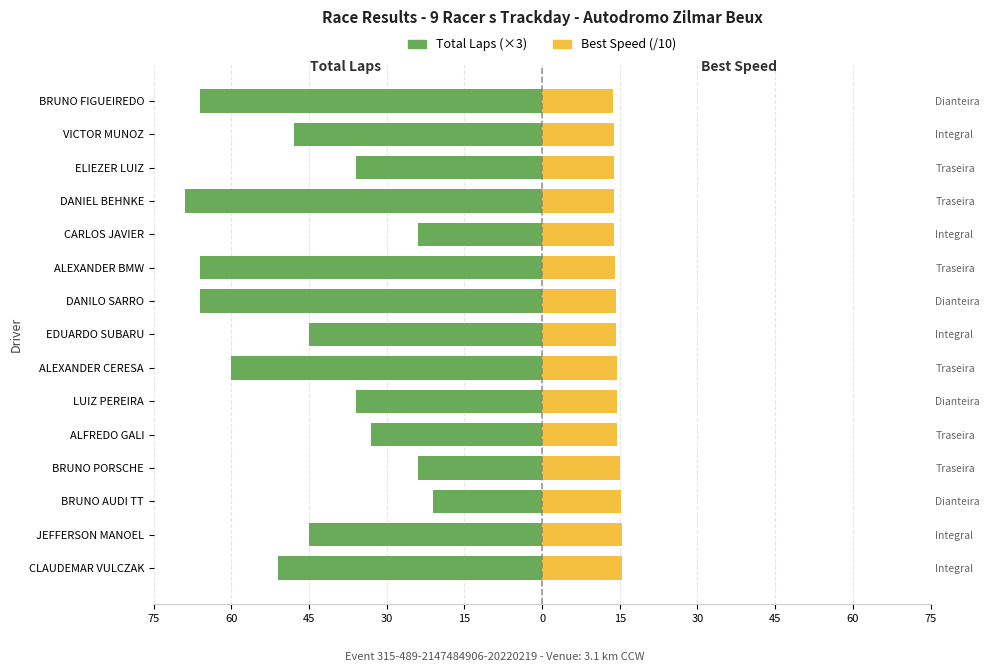

Is the value of Total Laps (scaled) at ELIEZER LUIZ greater than the value of Best Speed / 10 at ELIEZER LUIZ?

No